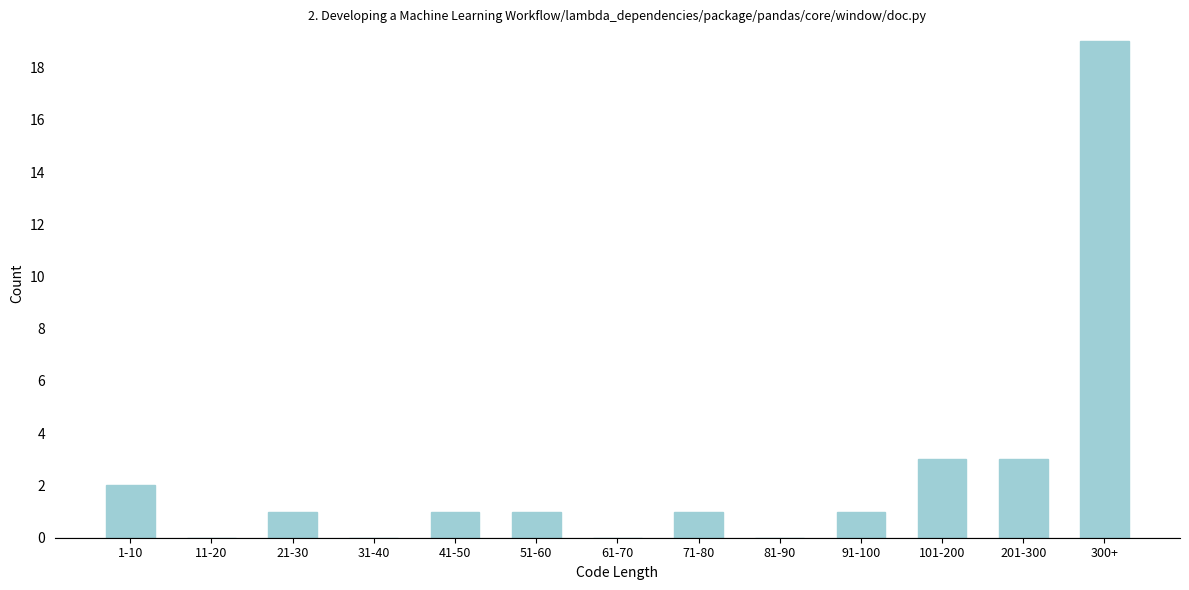

Reading left to right, what are all the values shown in this chart?

1-10=2	11-20=0	21-30=1	31-40=0	41-50=1	51-60=1	61-70=0	71-80=1	81-90=0	91-100=1	101-200=3	201-300=3	300+=19